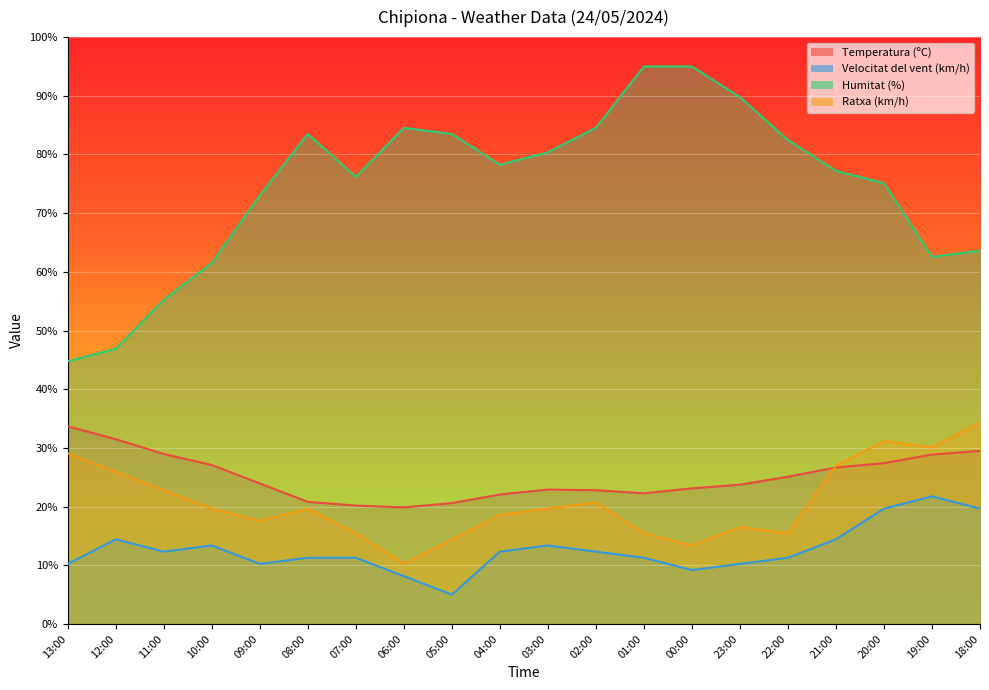

True or false: Temperatura (ºC) has more than 2 points higher than both neighbors.

False